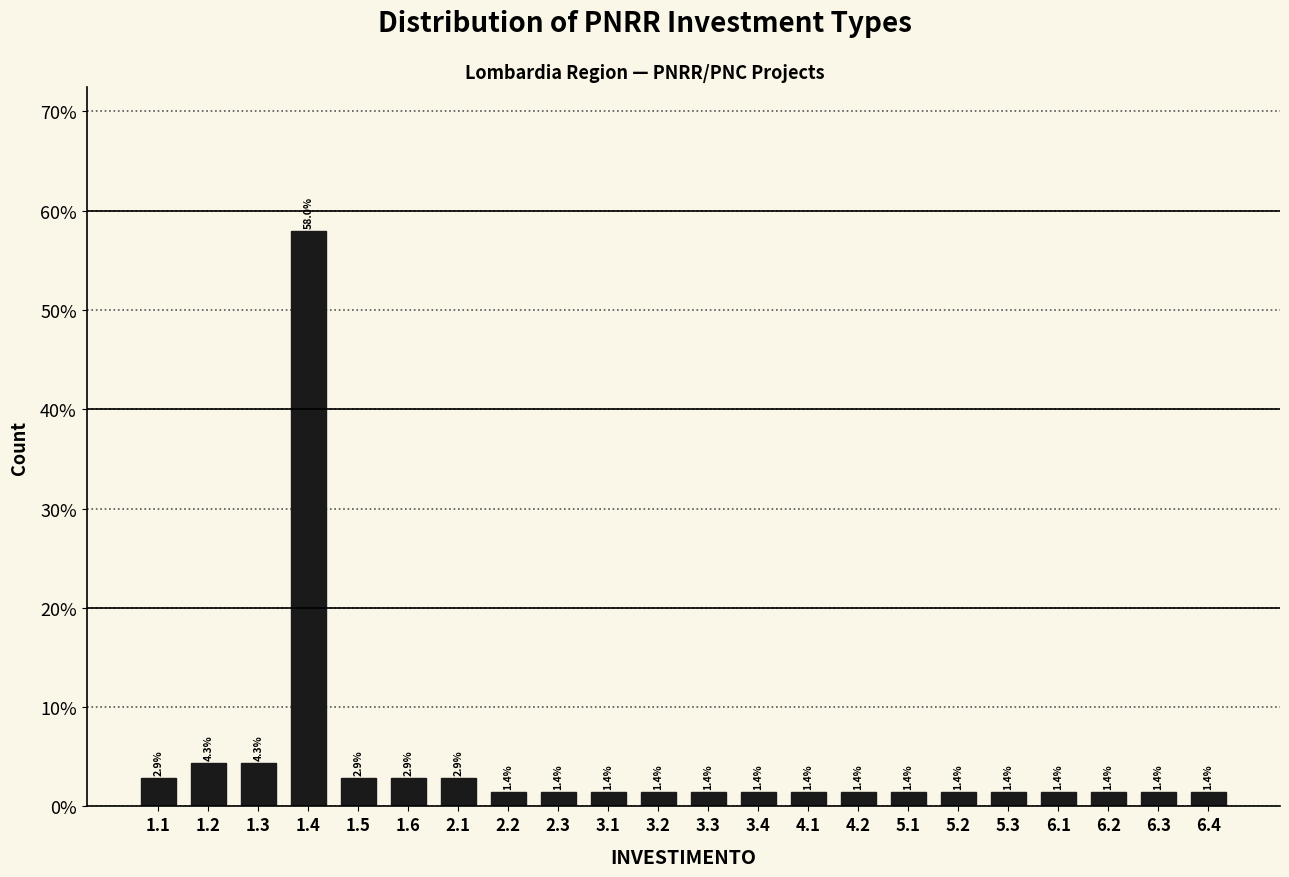

Reading left to right, list all the values displayed in this chart.

2.9	4.3	4.3	58.0	2.9	2.9	2.9	1.4	1.4	1.4	1.4	1.4	1.4	1.4	1.4	1.4	1.4	1.4	1.4	1.4	1.4	1.4